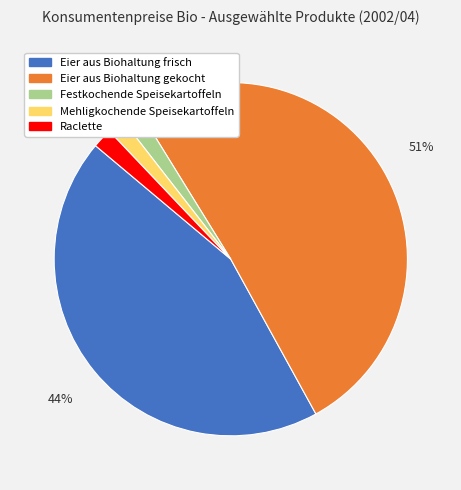

Between Eier aus Biohaltung gekocht and Festkochende Speisekartoffeln, which is larger?

Eier aus Biohaltung gekocht